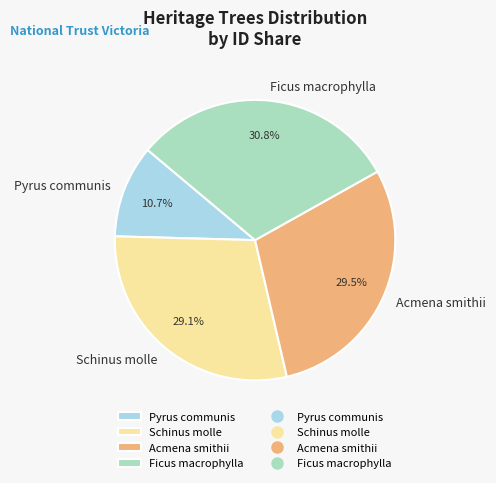

True or false: Acmena smithii accounts for 16% of the total.

False